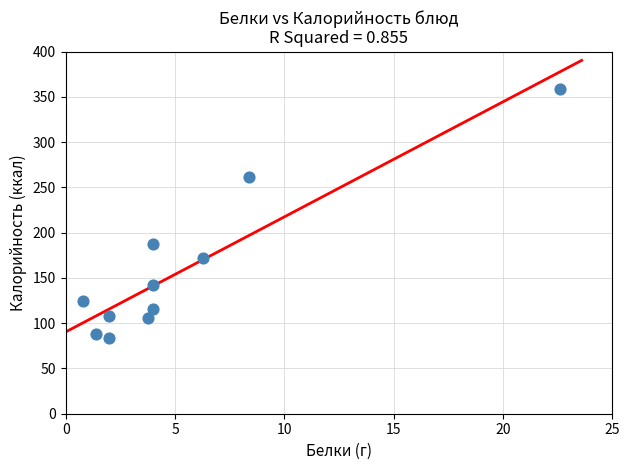

What is the average X value?

5.4